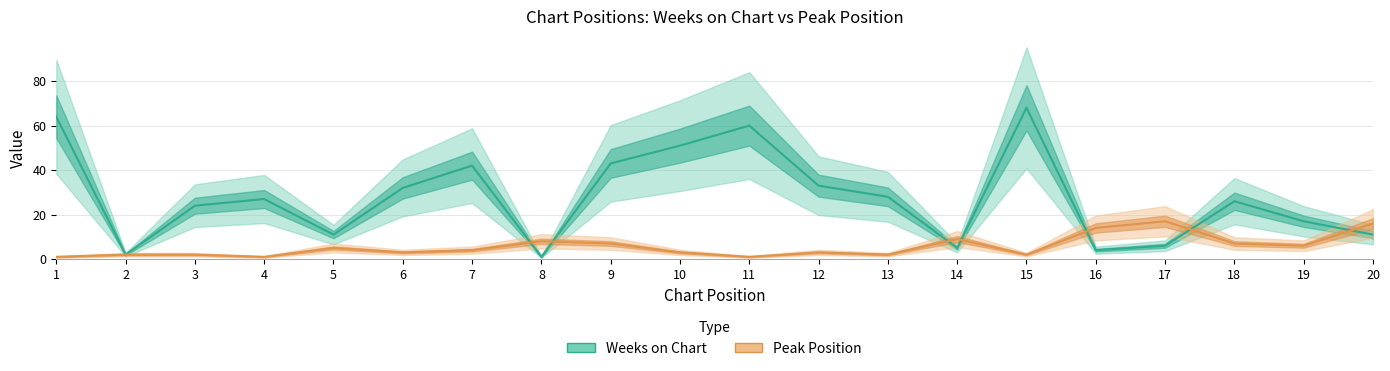

How many data points in Weeks on Chart are above 27?

9